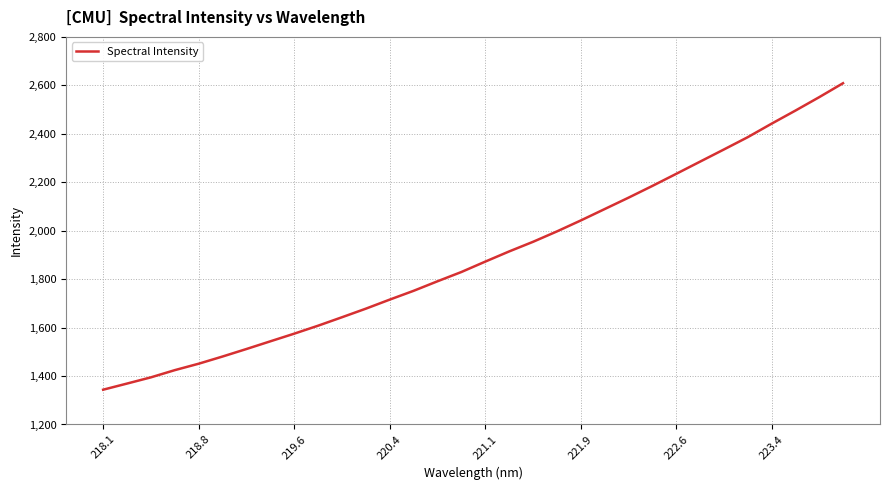

What is the smallest value displayed?

1343.6